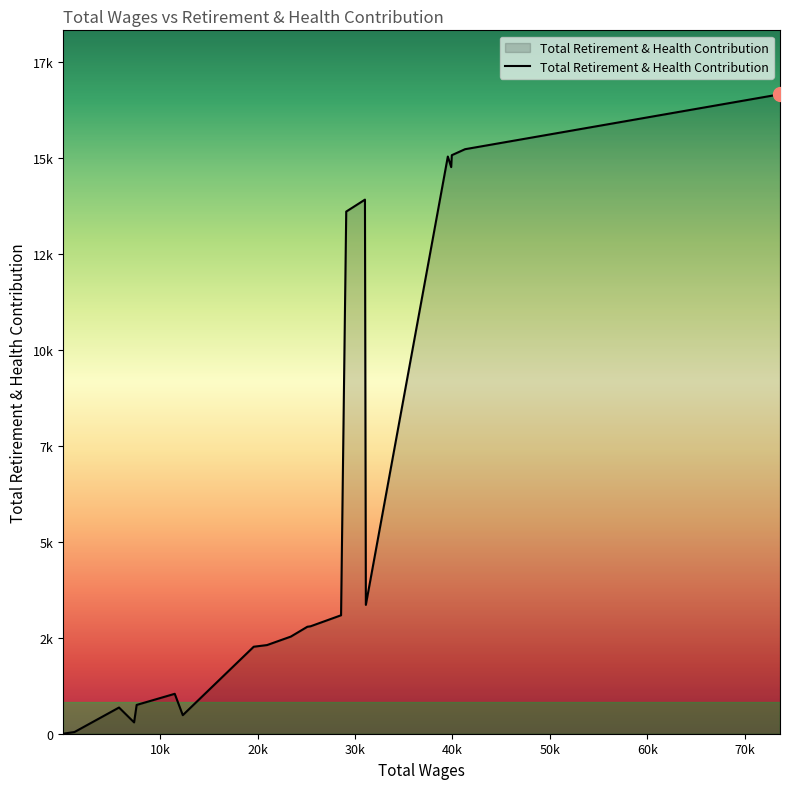

Does the chart display data point markers on the line(s)?

No